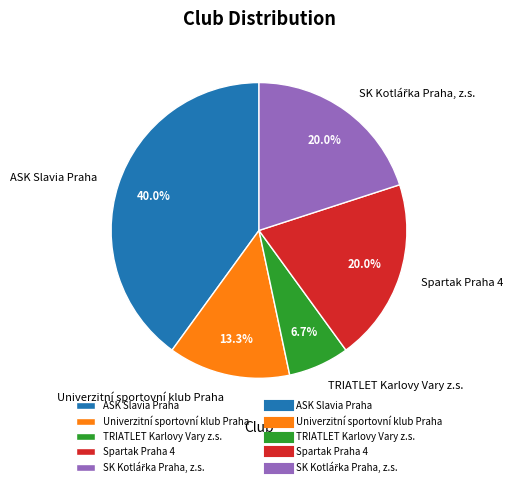

Which category has the smallest portion of the pie?

TRIATLET Karlovy Vary z.s.